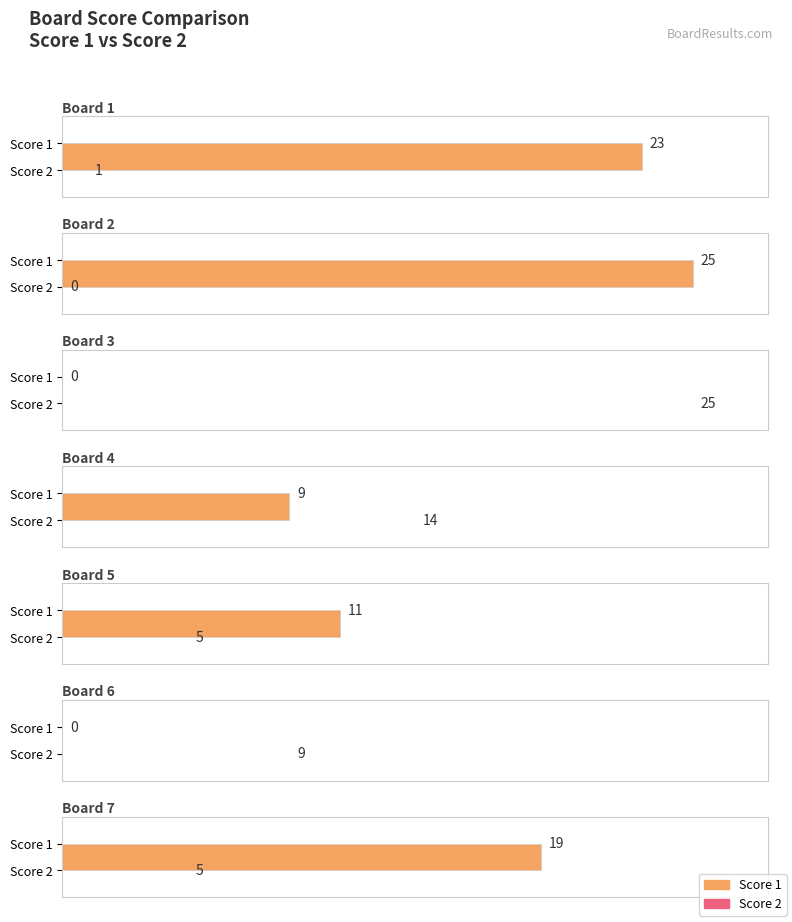

Reading left to right, what are all the values shown in this chart?

Score 1: 23	25	0	9	11	0	19
Score 2: 1	0	25	14	5	9	5